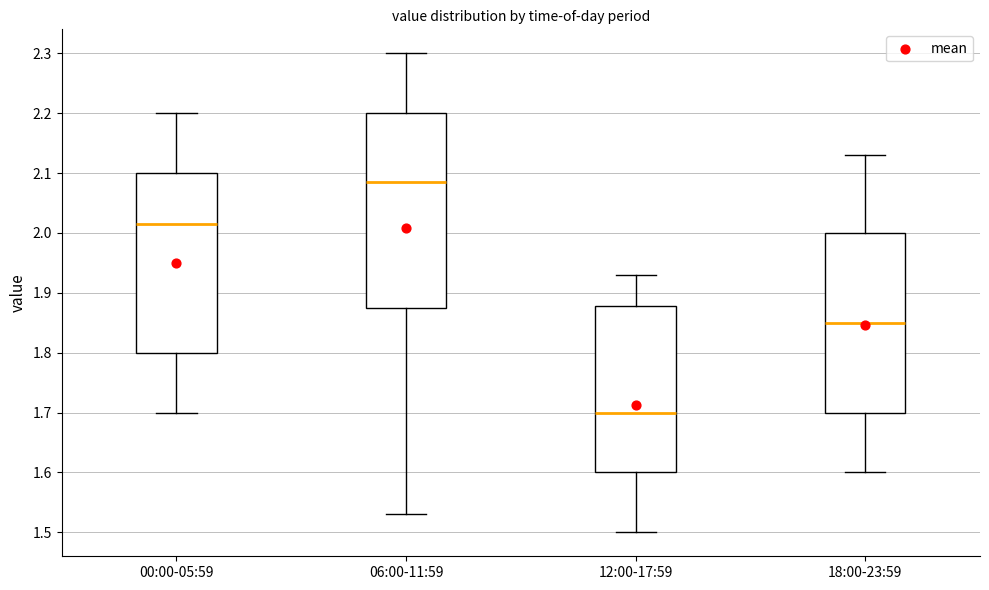

Where is the lower edge of the box for 12:00-17:59 on the y-axis? The values are not printed on the chart, so give them approximately, as read against the axis.

1.60